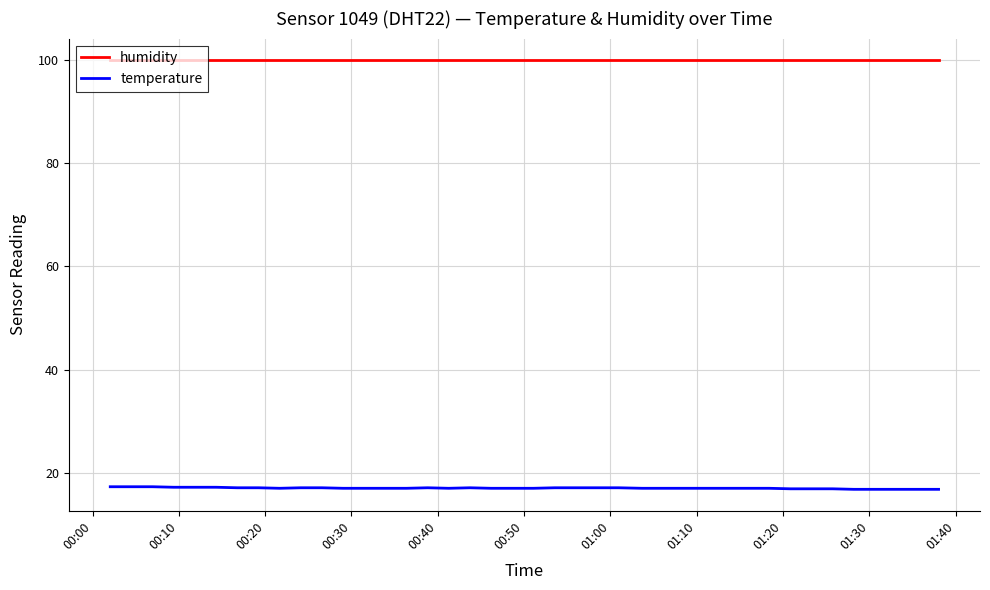

What is the maximum value for temperature?

17.4